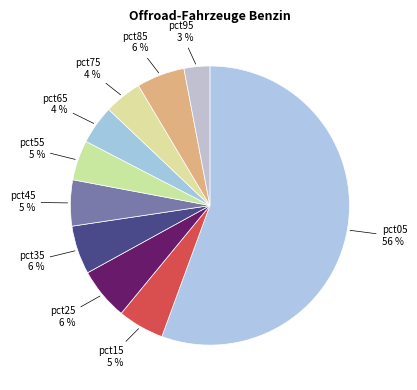

Combined, do pct95 and pct45 account for over 50%?

No